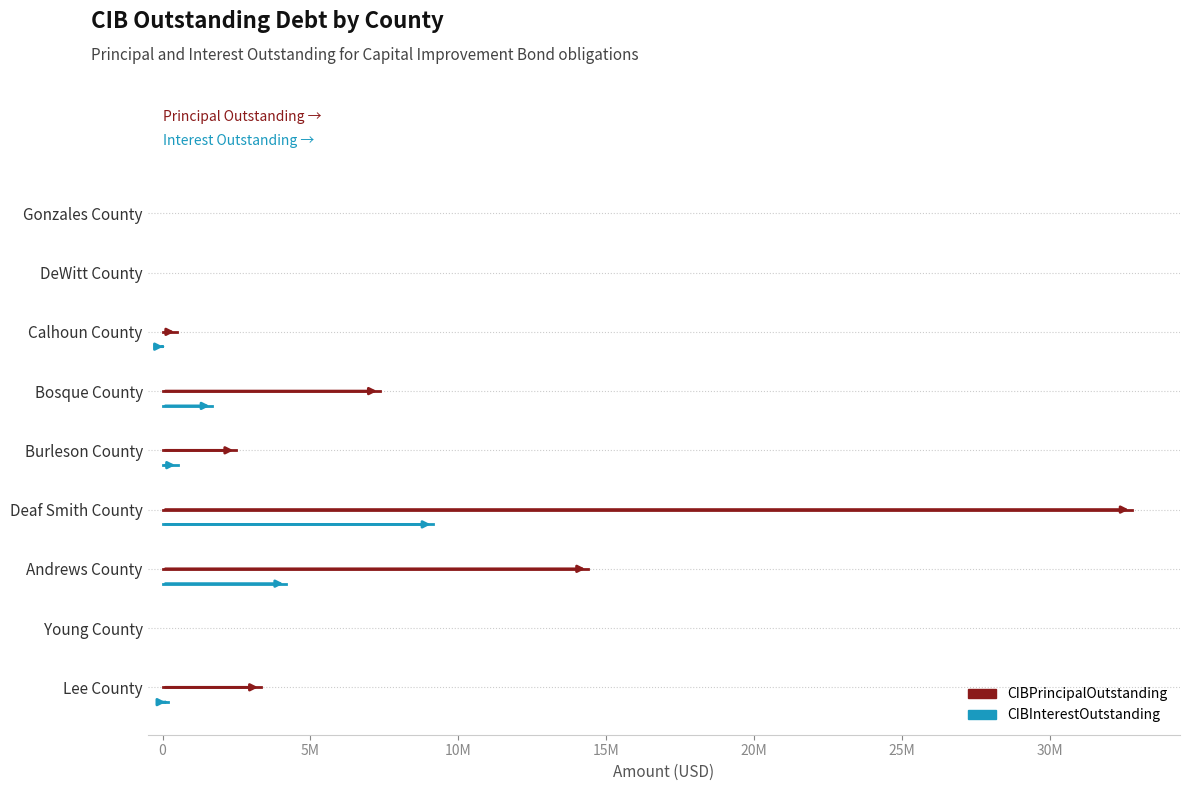

Which series changed the most between -5000000 and 0?

CIBPrincipalOutstanding